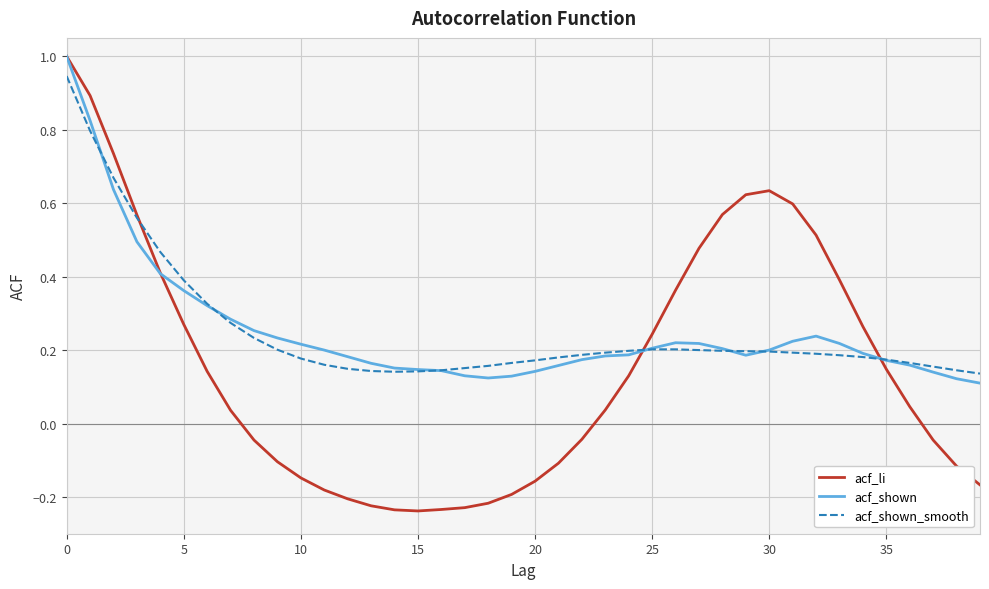

Does the chart have visible grid lines?

Yes